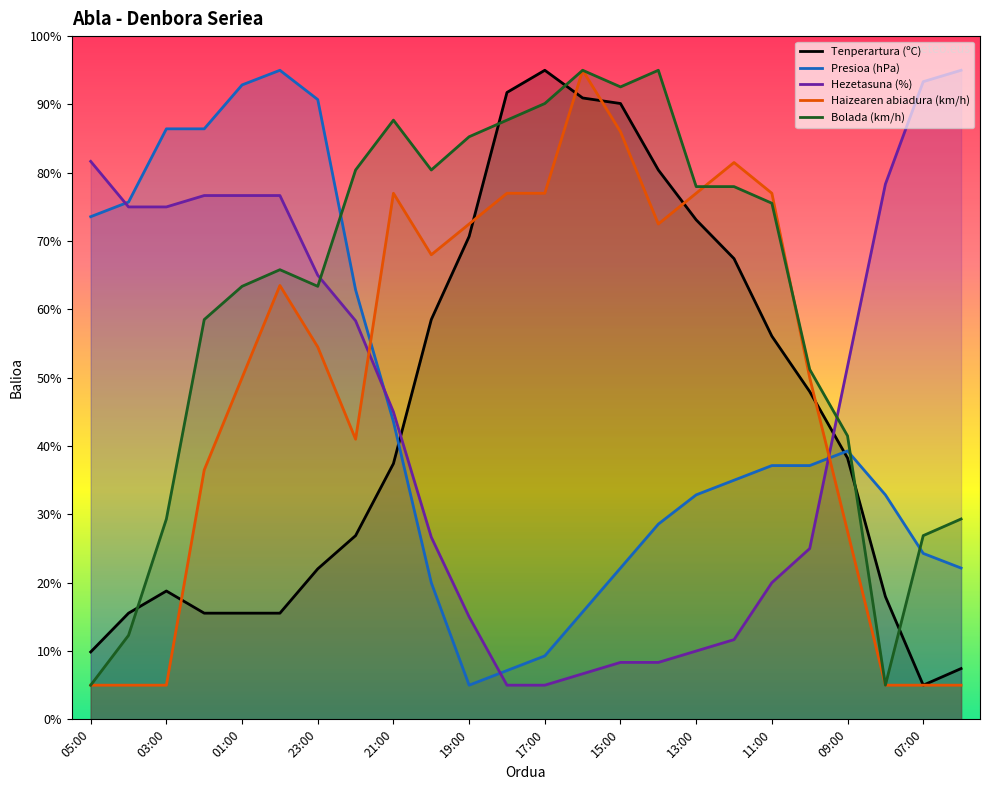

What is the total value across all series at 07:00?

154.5